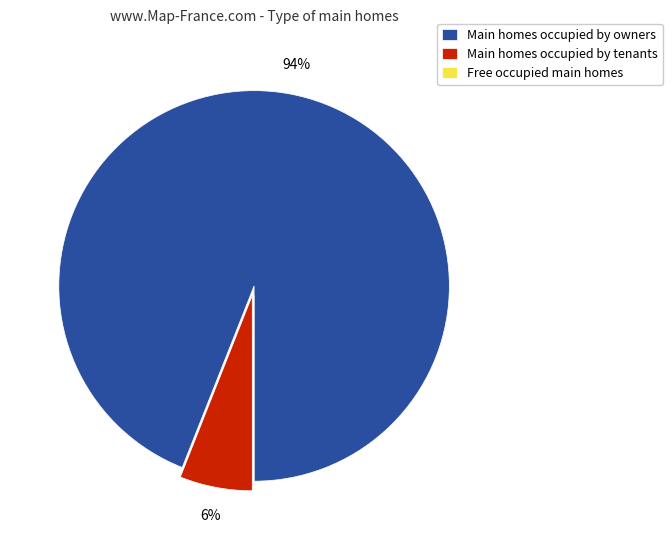

What is the ratio of the value at Main homes occupied by owners to the value at Main homes occupied by tenants?

15.7